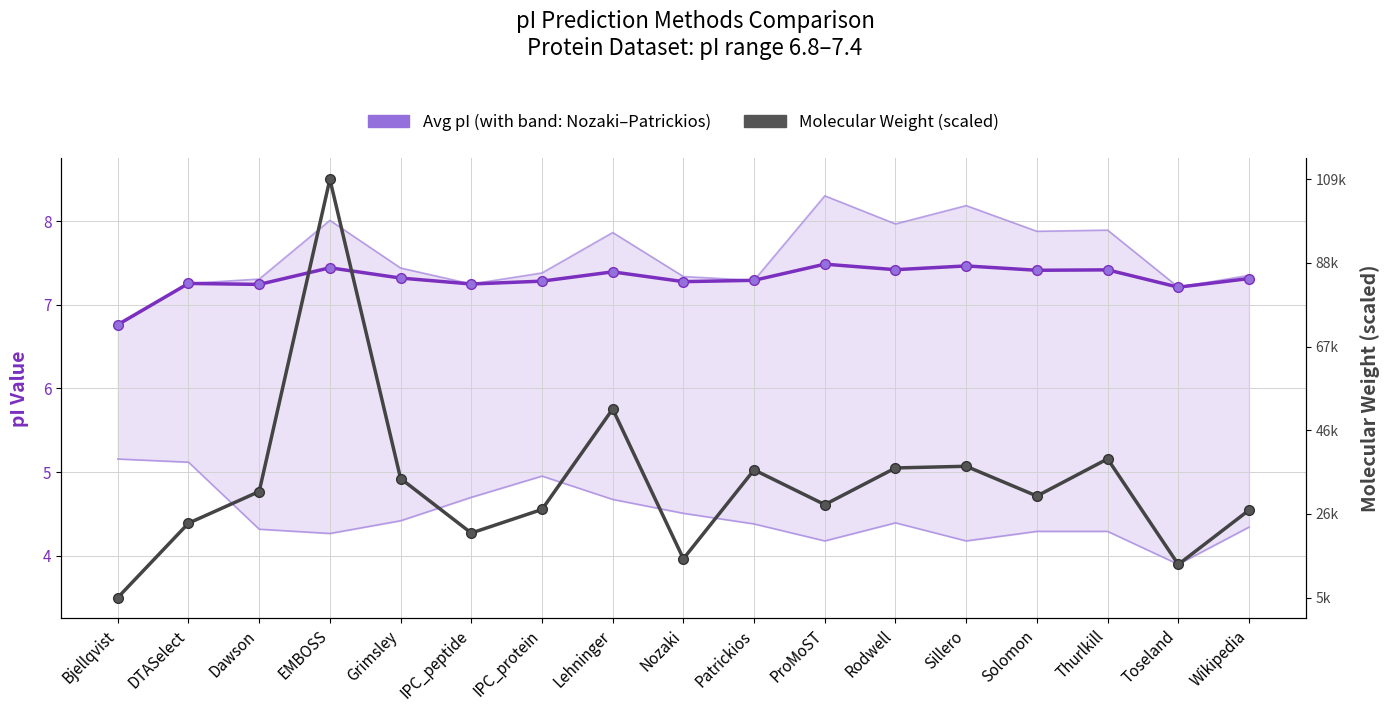

At which category is the sum across all series the highest?

EMBOSS